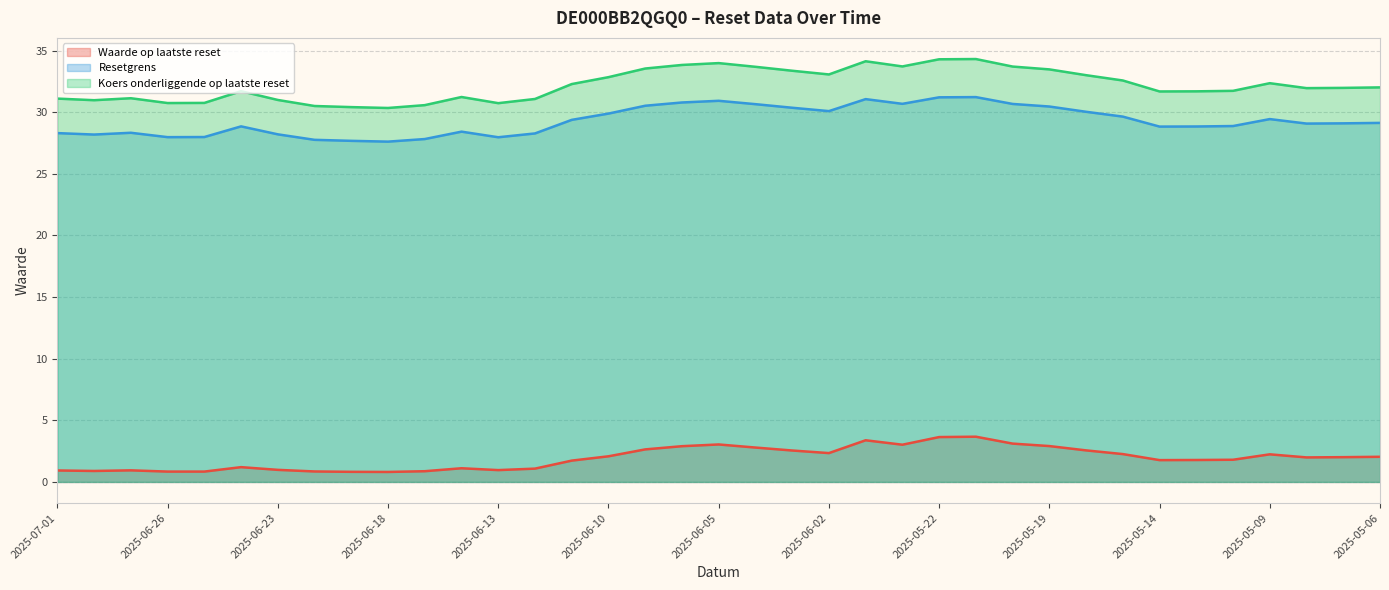

Is the value of Koers onderliggende op laatste reset at 2025-05-20 greater than the value of Waarde op laatste reset at 2025-05-22?

Yes